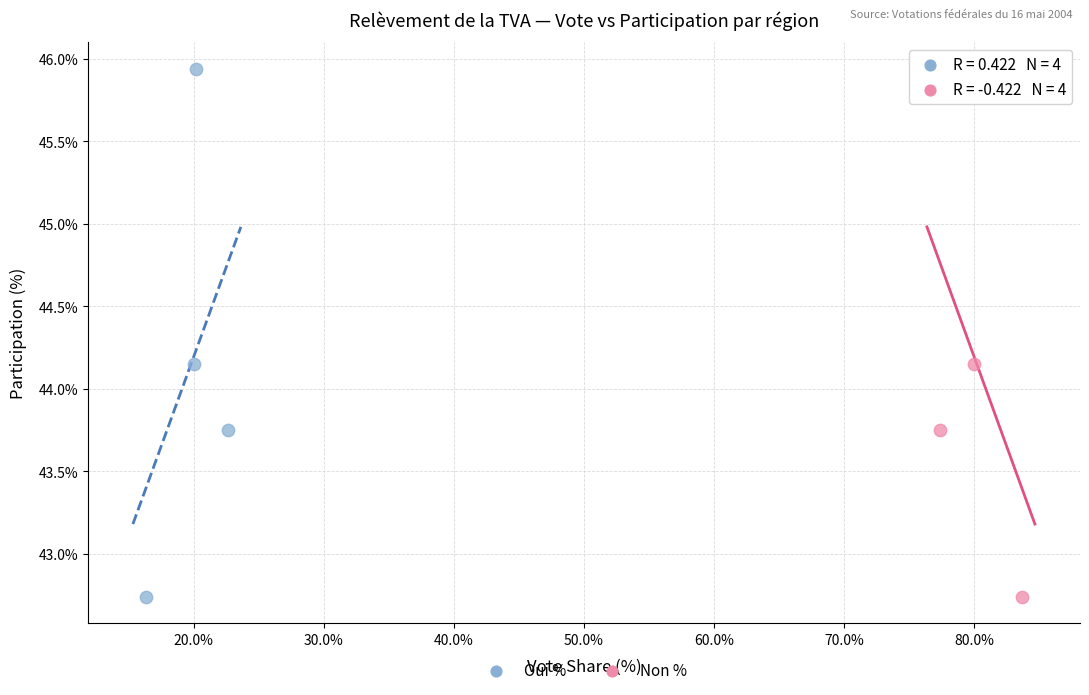

What are all the series names shown in the legend?

Oui %, Non %